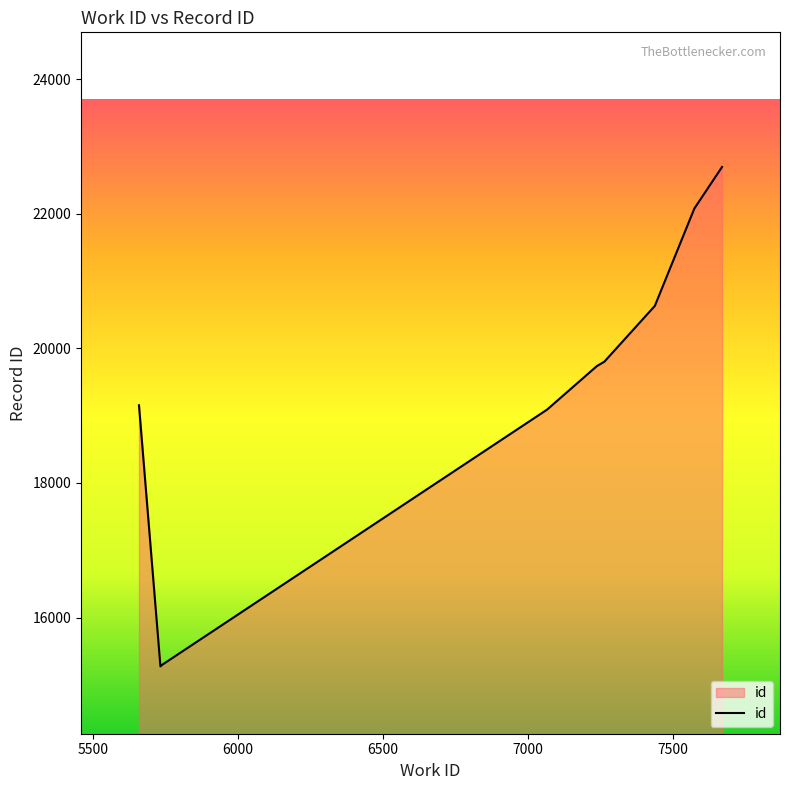

What is the value of the 5th point from the left?

19736